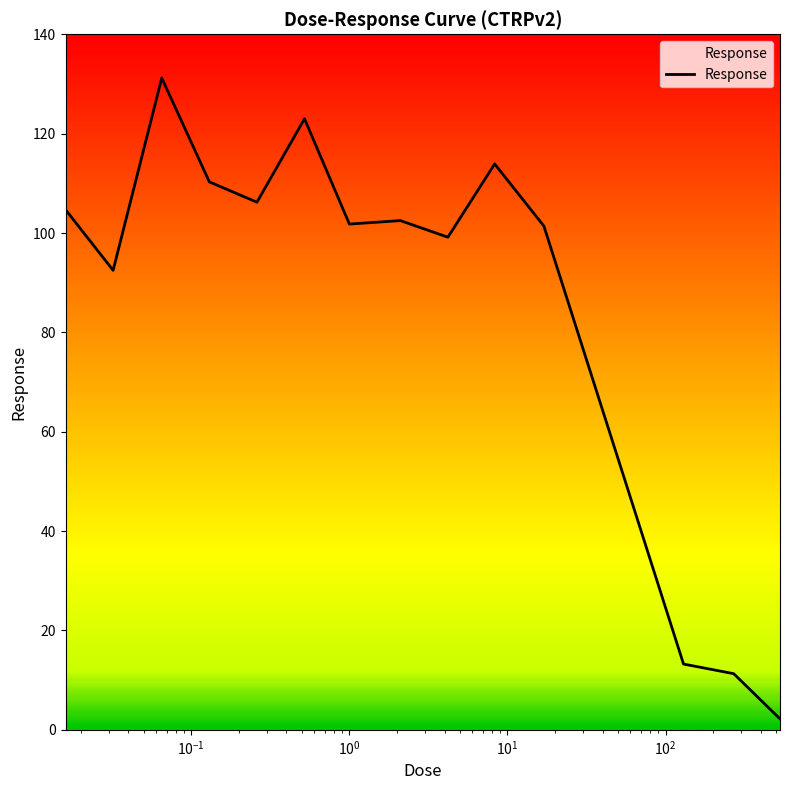

What is the maximum value shown in the chart?

131.2